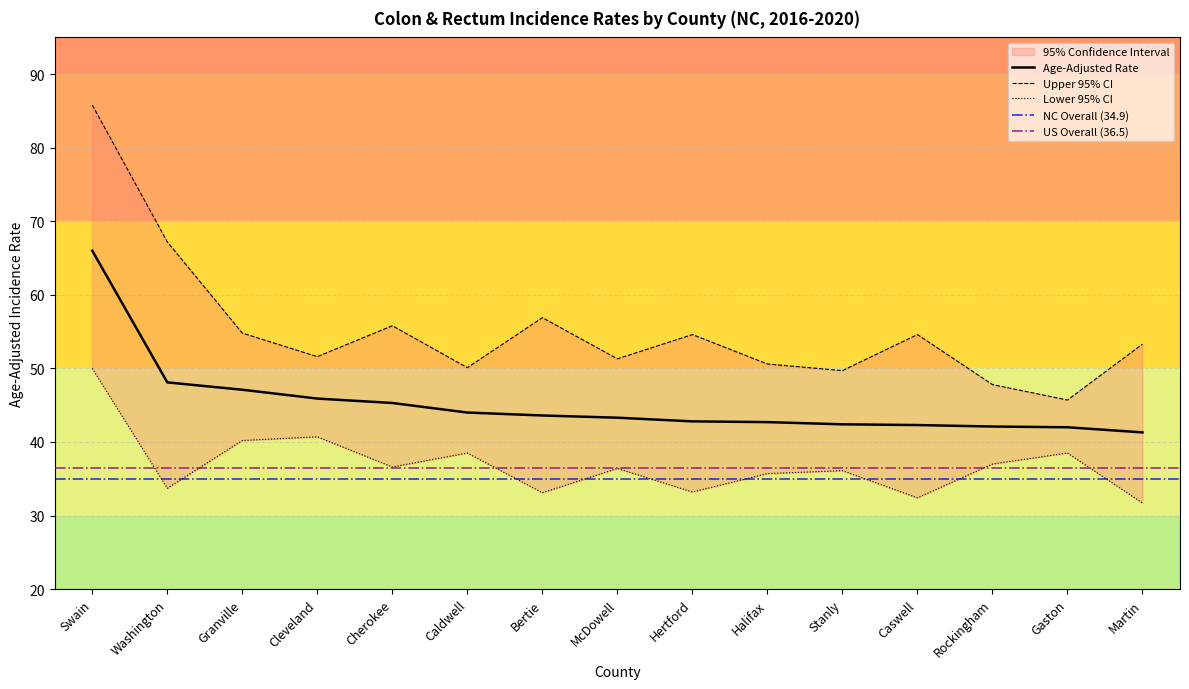

In Lower 95% CI, how many points are higher than both neighbors (excluding endpoints)?

5